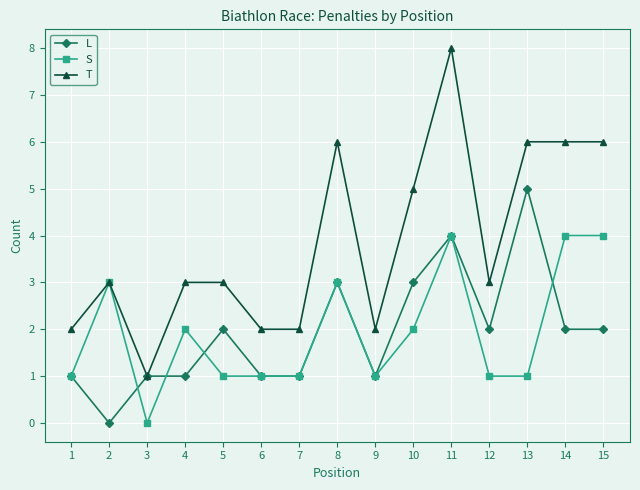

Reading left to right, extract all data points from this chart.

L: 1=1	2=0	3=1	4=1	5=2	6=1	7=1	8=3	9=1	10=3	11=4	12=2	13=5	14=2	15=2
S: 1=1	2=3	3=0	4=2	5=1	6=1	7=1	8=3	9=1	10=2	11=4	12=1	13=1	14=4	15=4
T: 1=2	2=3	3=1	4=3	5=3	6=2	7=2	8=6	9=2	10=5	11=8	12=3	13=6	14=6	15=6